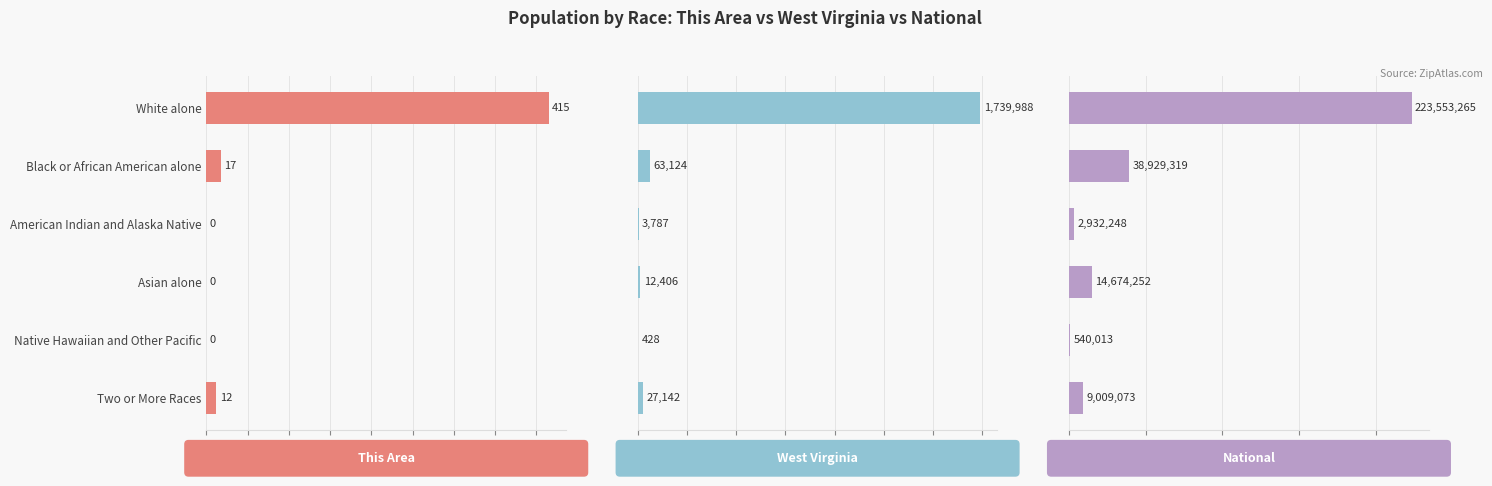

How many values in the National series exceed 14674252?

2